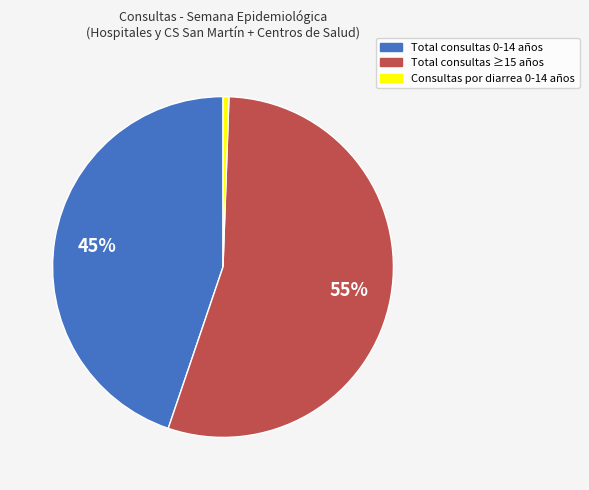

Rank the categories by value from highest to lowest.

Total consultas ≥15 años, Total consultas 0-14 años, Consultas por diarrea 0-14 años